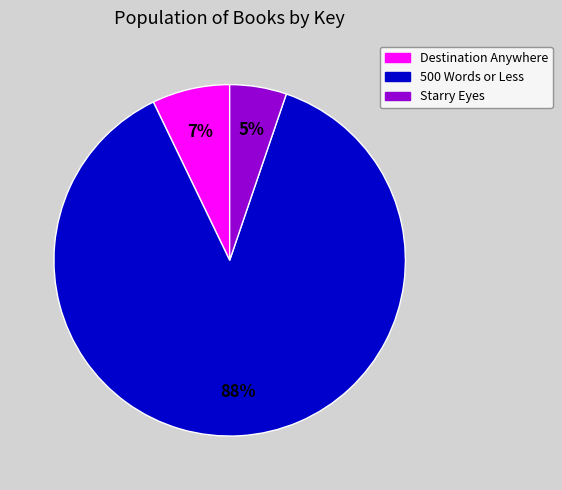

What is the largest slice in the pie chart?

500 Words or Less